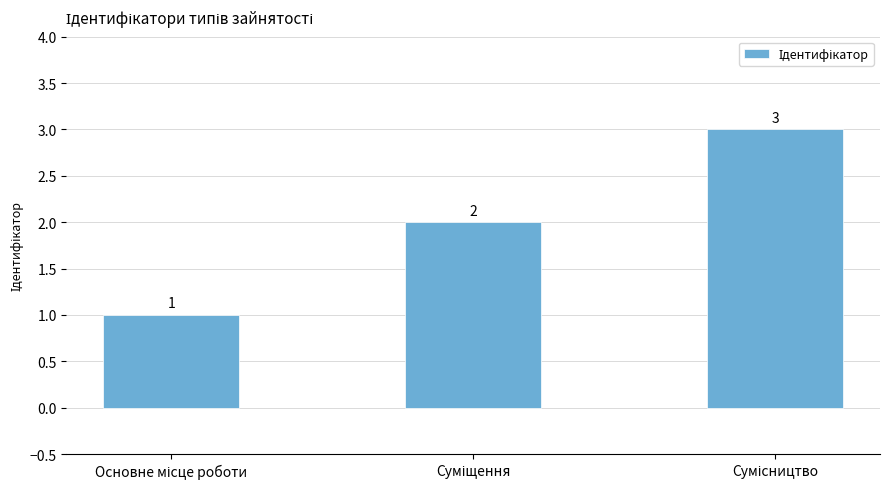

What is the sum of all values?

6